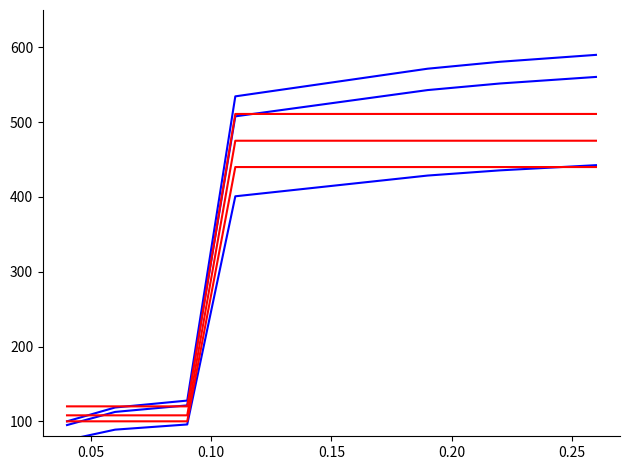

Is this an area chart (filled region under the line)?

No